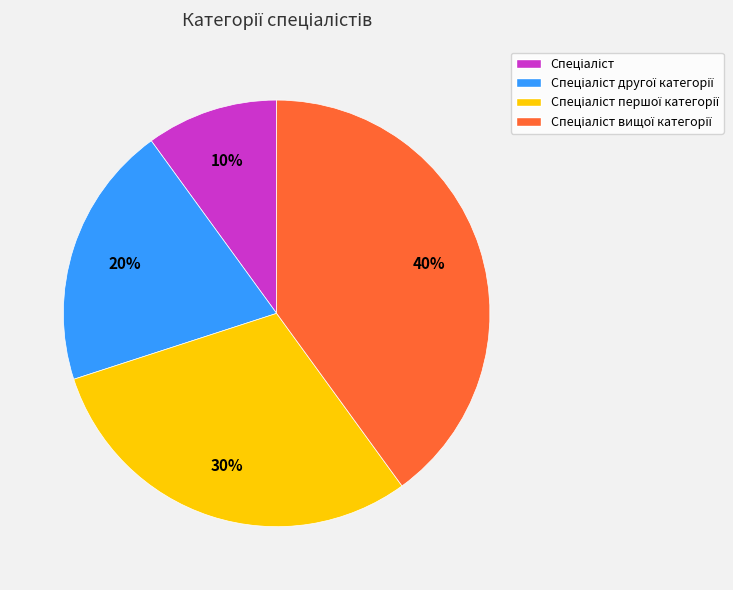

To the nearest percent, what is the average slice percentage?

25%